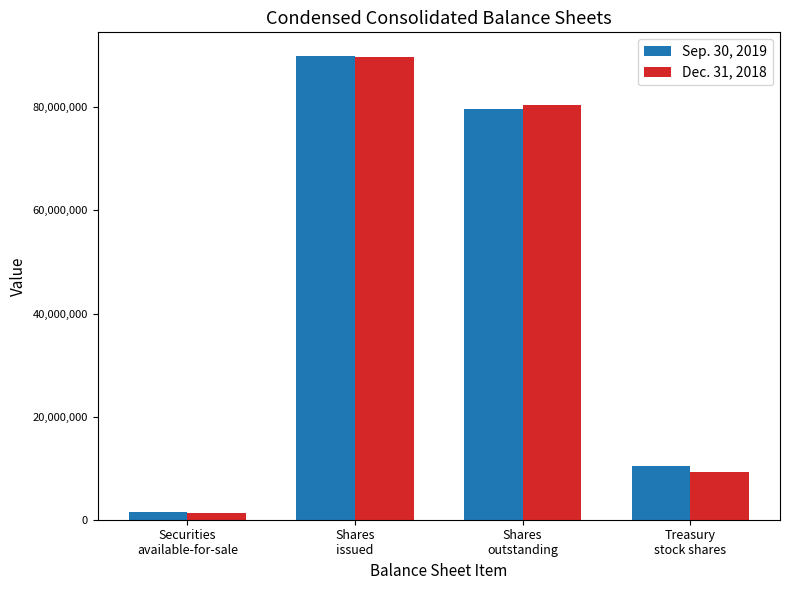

How many bars are there in total?

8